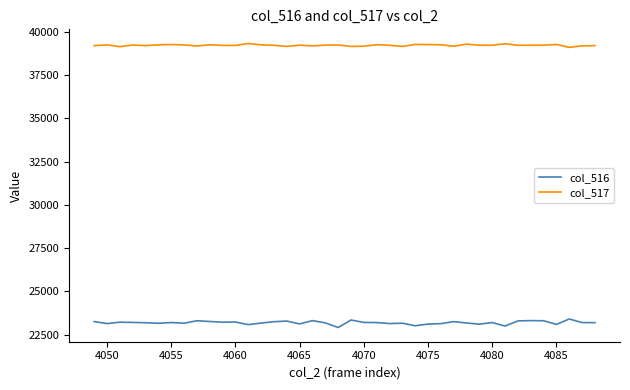

Which series has the largest total across all categories?

col_517